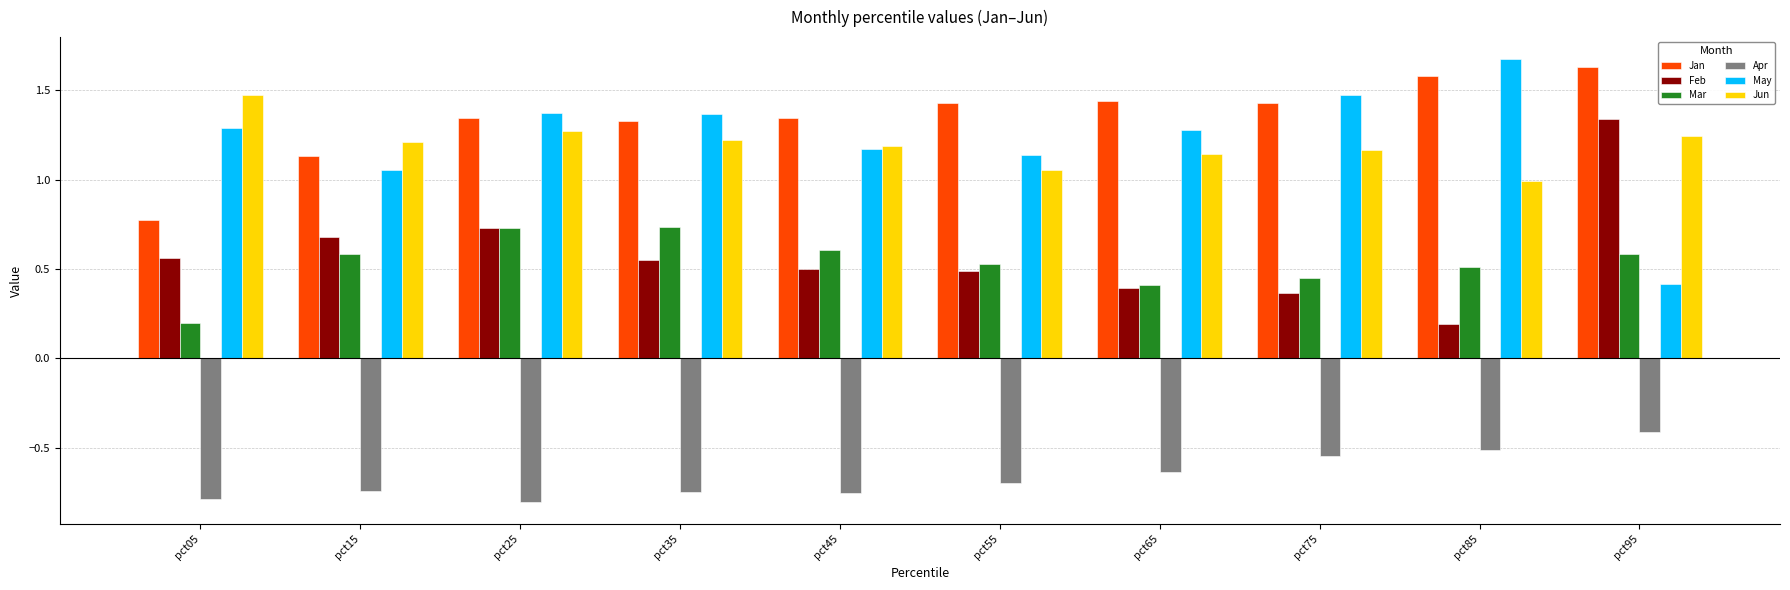

Which category has the lowest value in the Jan series?

pct05